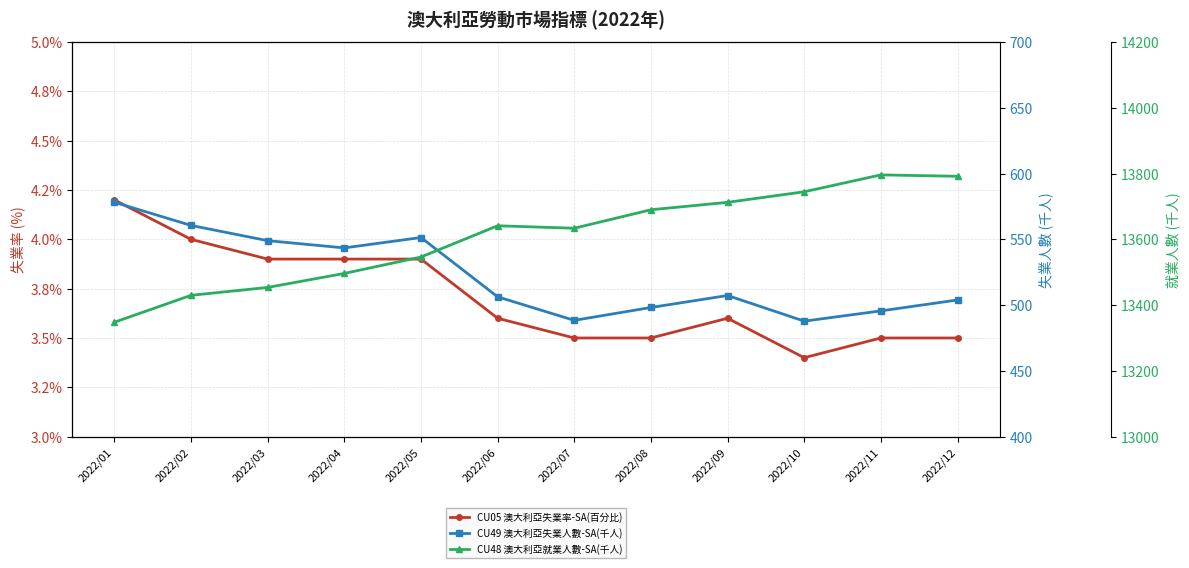

True or false: CU05 澳大利亞失業率-SA(百分比) has a value of 5.7 at 2022/11.

False